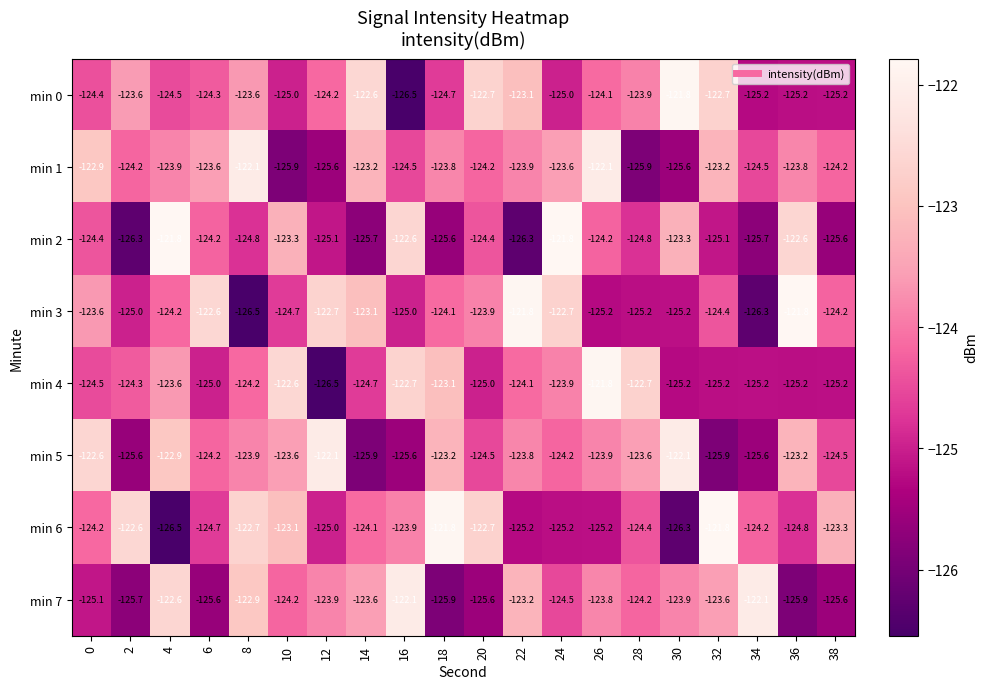

What is the spread (max minus min) of values at 38?

2.3